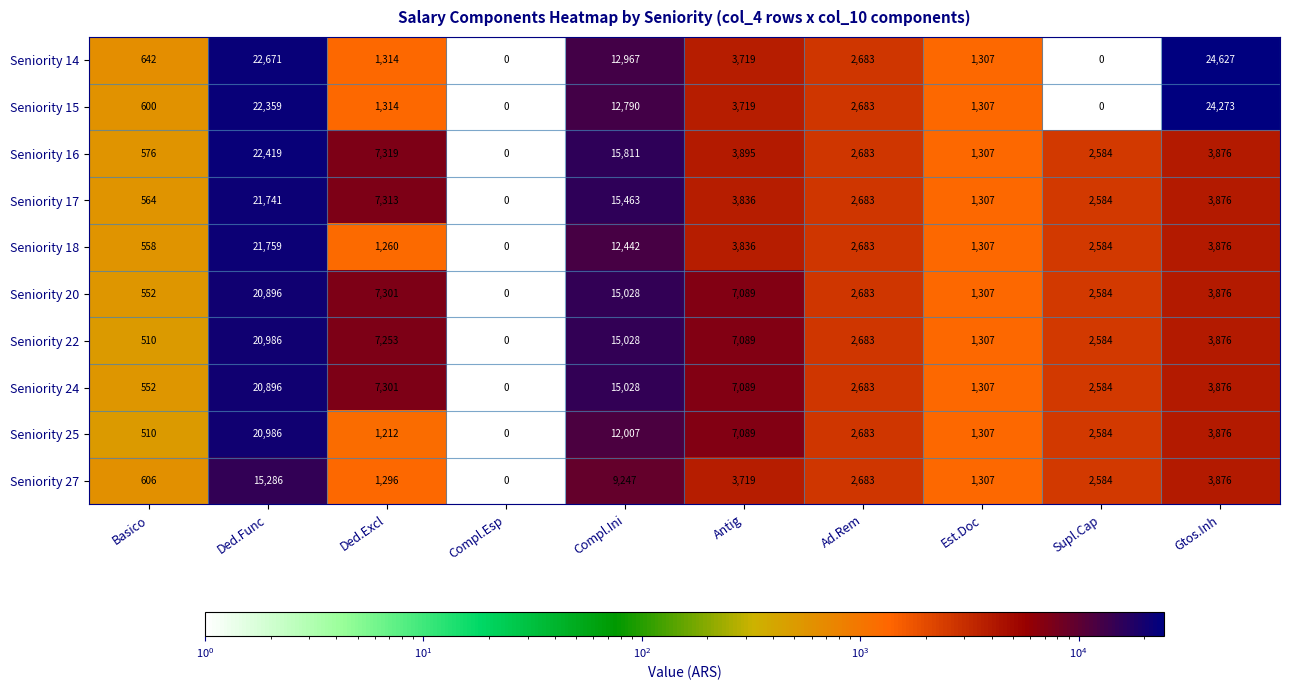

What is the total value across all series at Ded.Excl?

42883